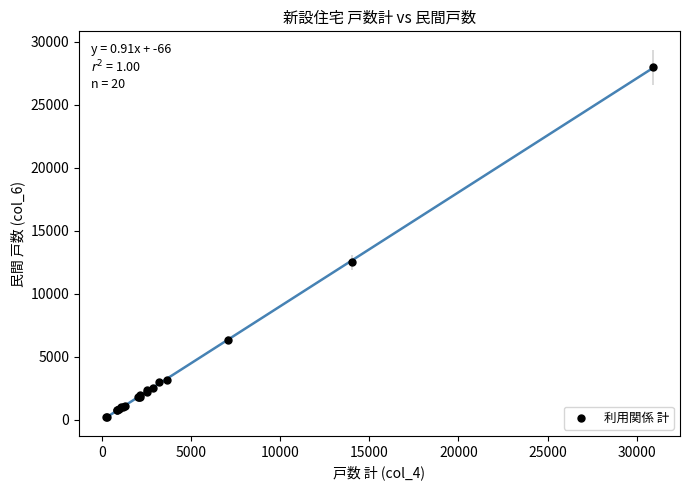

What Y value in the scatter plot is closest to 14083?

12480